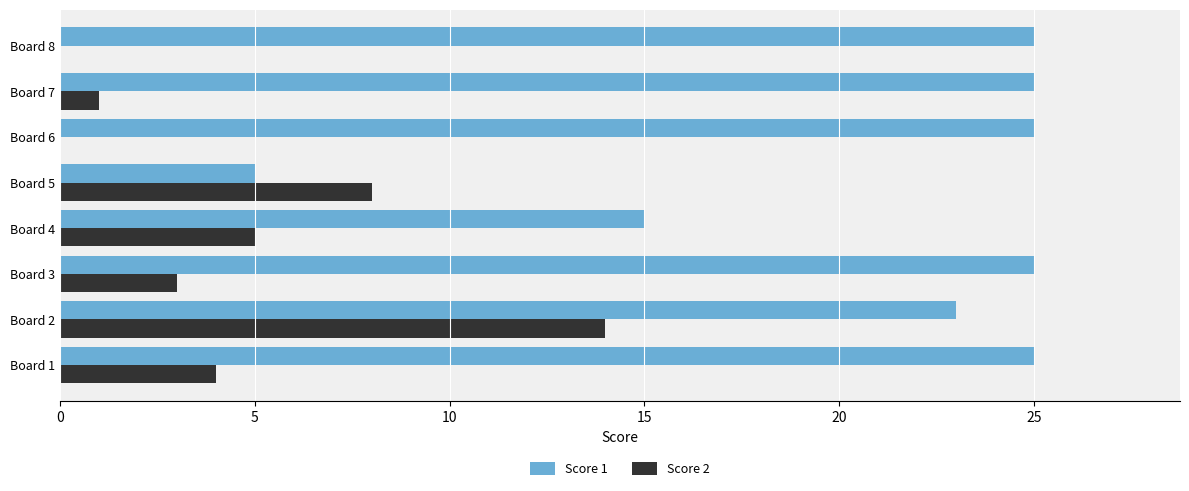

What is the sum of all Score 2 values?

35